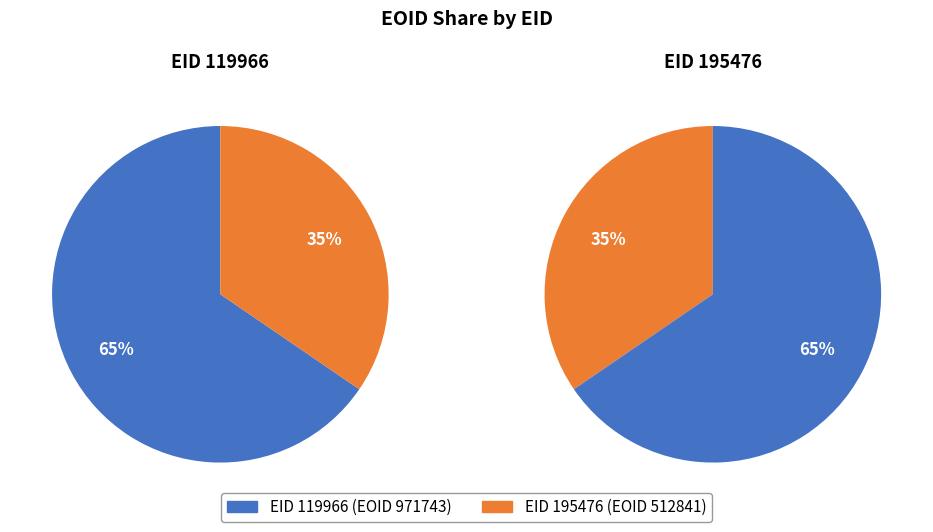

Count the number of slices in the pie.

2